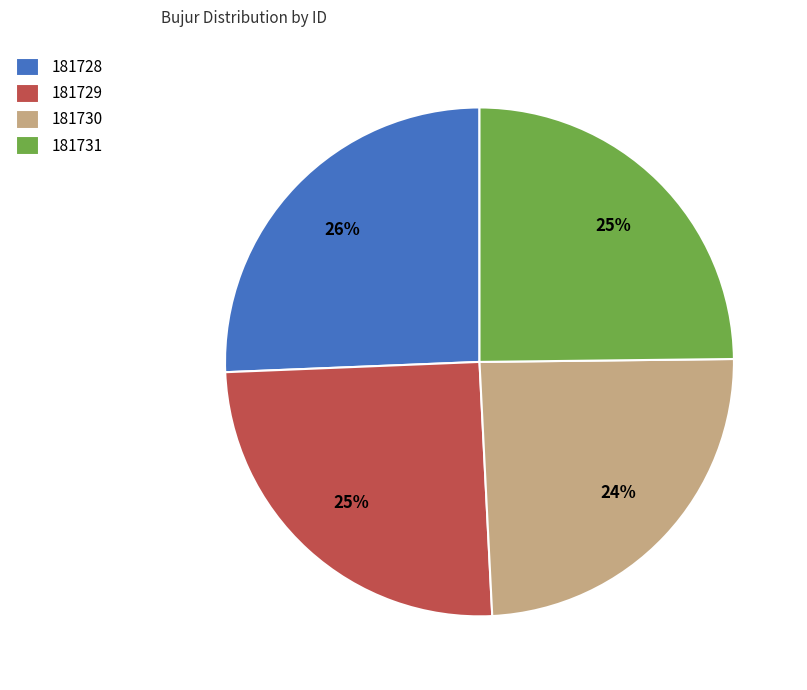

Is the sum of 181730 and 181731 greater than half?

No